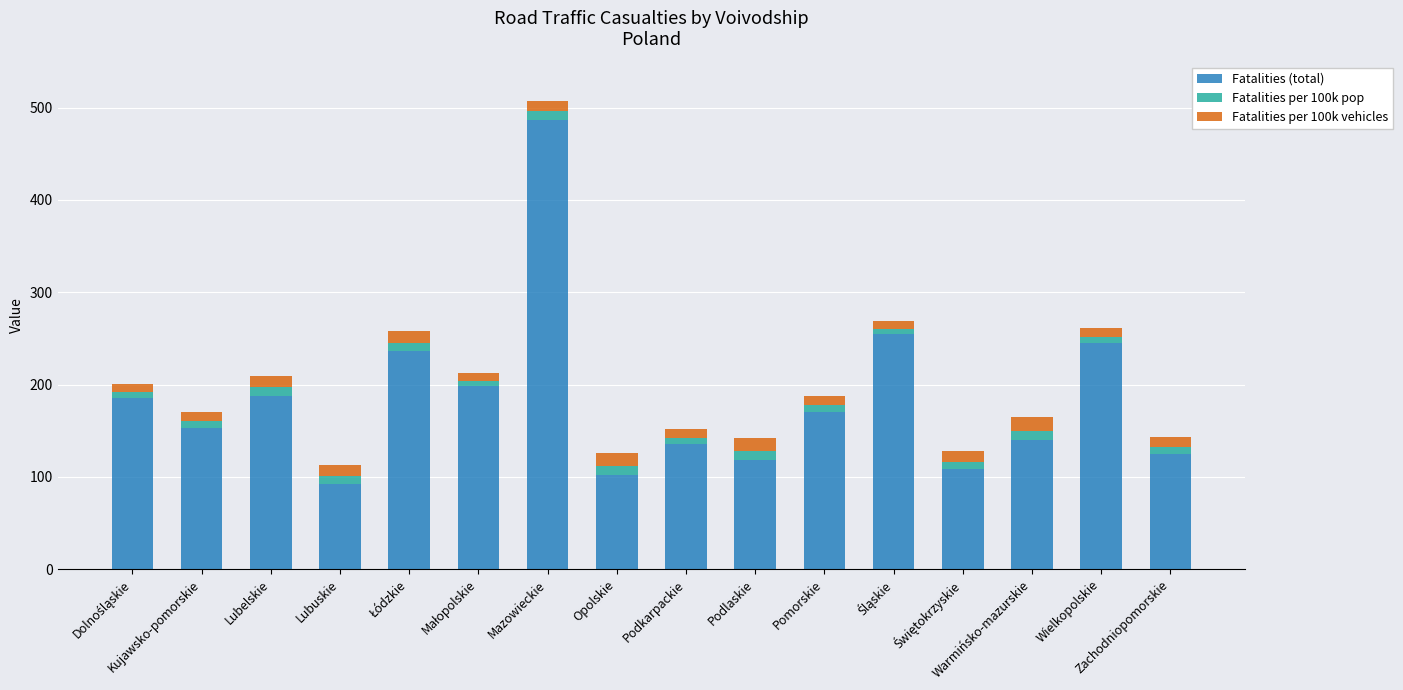

What is the difference between the maximum and minimum values in the Fatalities (total) series?

395.0